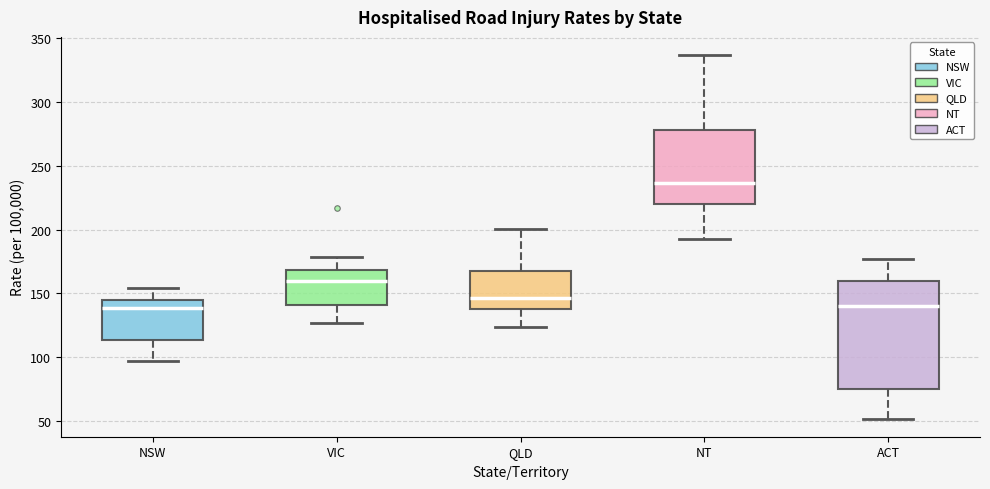

Reading left to right, read every box against the y-axis: the position of its median line, the range the box covers, and the ends of its whiskers. The values are not printed on the chart, so give them approximately, as read against the axis.

NSW: median 140, box 115 to 145, whiskers 95 to 155
VIC: median 160, box 140 to 170, whiskers 125 to 180
QLD: median 145, box 140 to 170, whiskers 125 to 200
NT: median 235, box 220 to 280, whiskers 190 to 335
ACT: median 140, box 75 to 160, whiskers 50 to 175